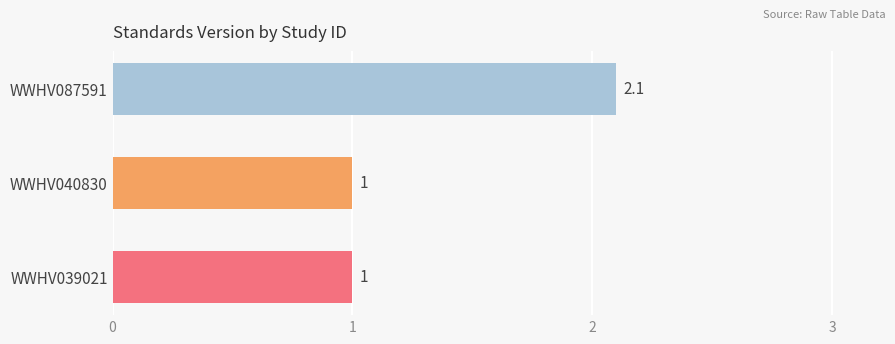

Reading top to bottom, what are all the values shown in this chart?

2.1	1.0	1.0